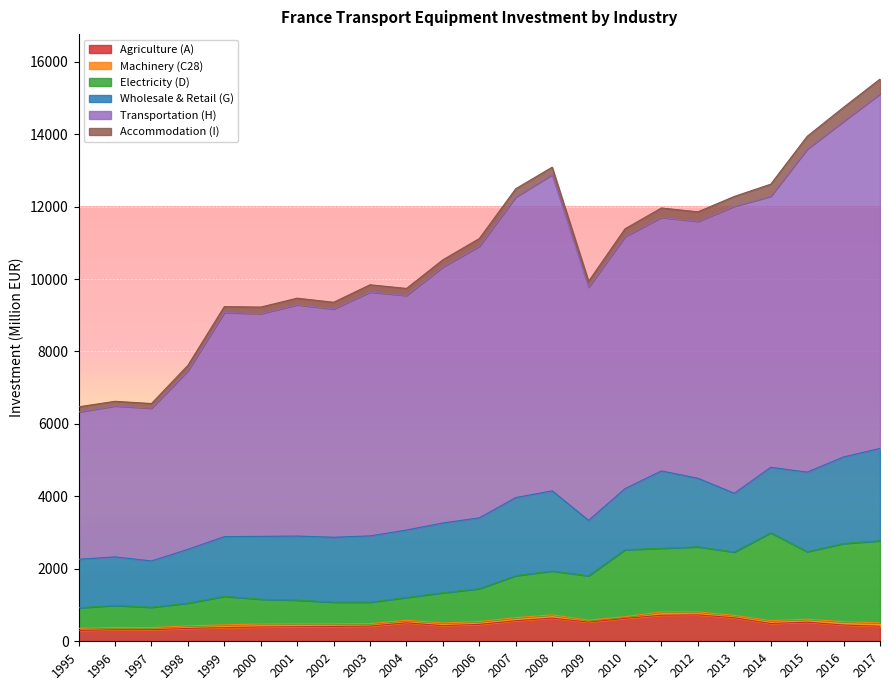

The value of Agriculture (A) at 2008 is 640. True or false?

True